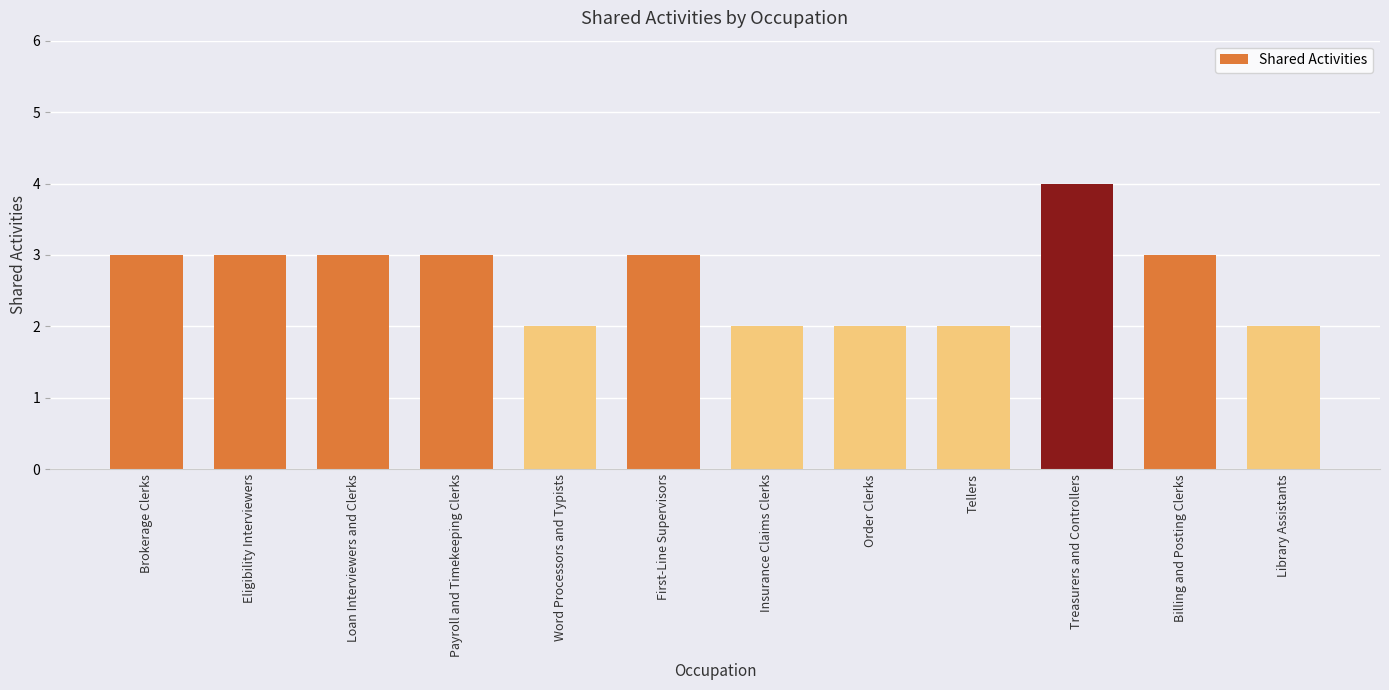

What is the average value?

3